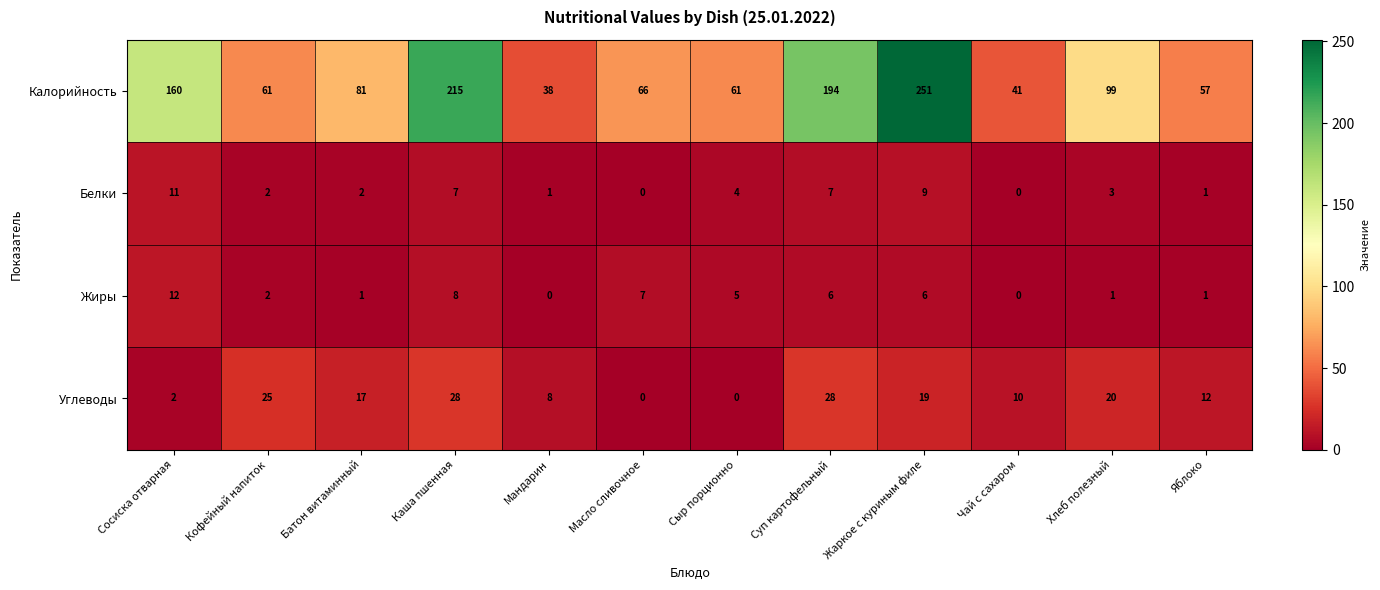

At which label is Белки closest to 5?

Сыр порционно